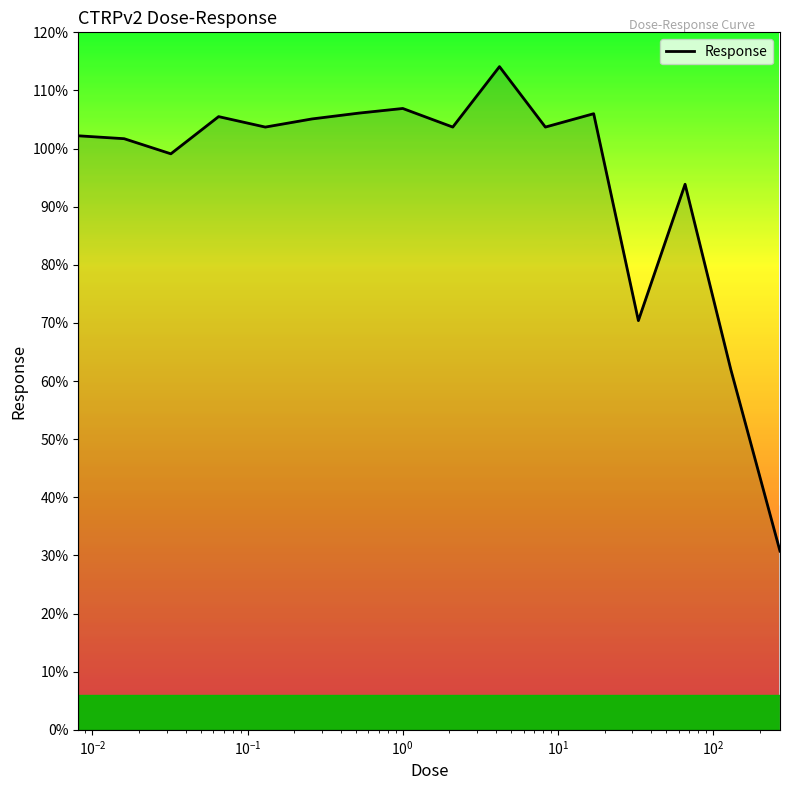

What is the greatest value displayed?

114.1